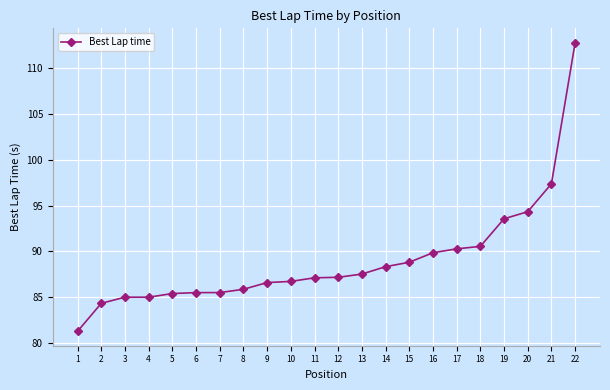

At which label is the value closest to 97?

21